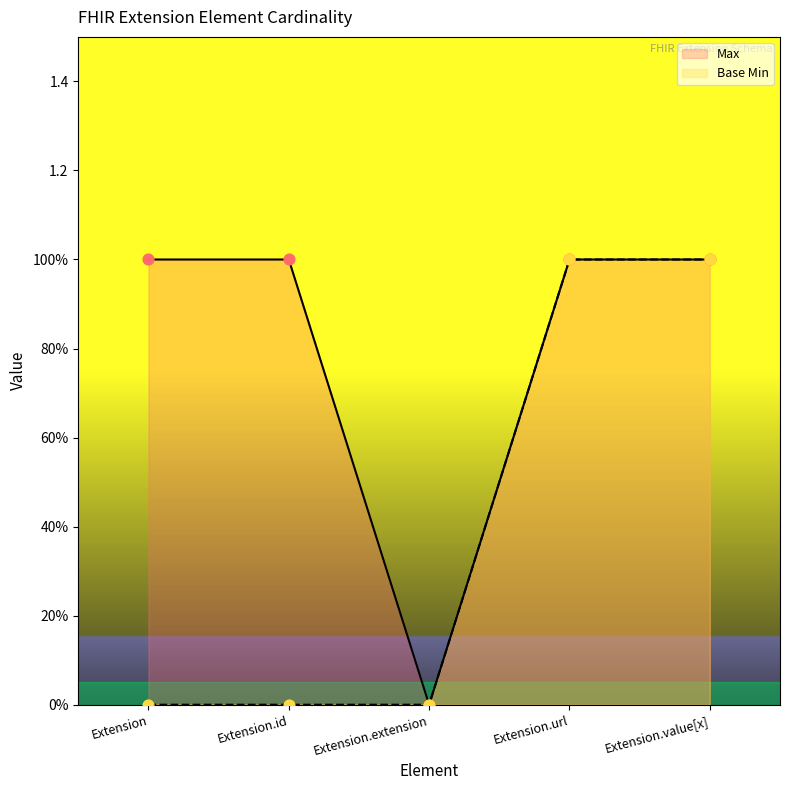

At how many categories does at least one series exceed 0?

4